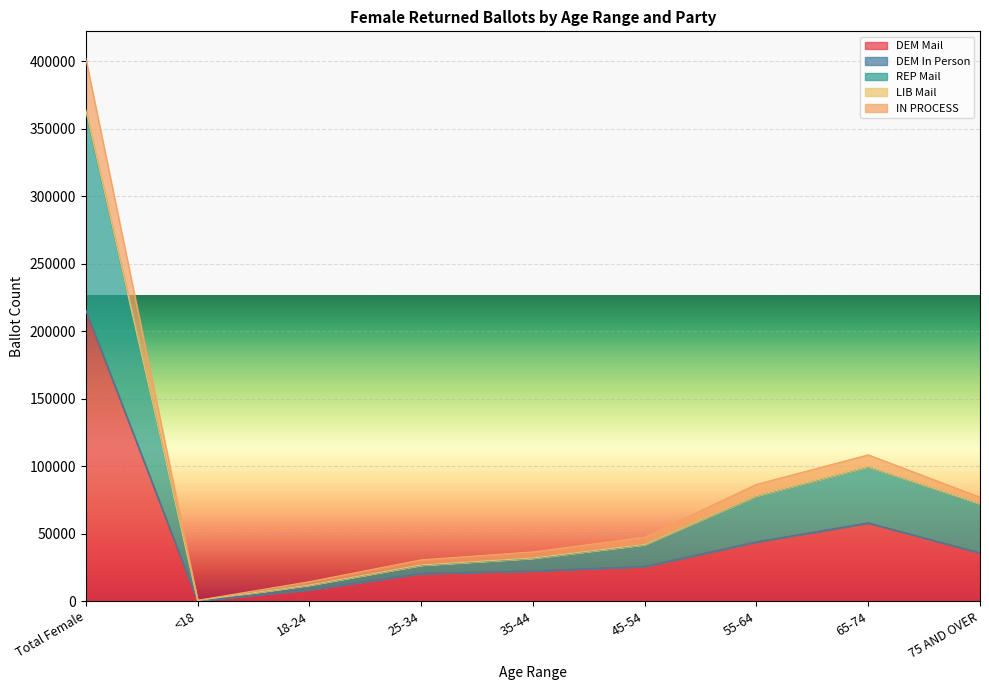

Between Total Female and 25-34, which is larger?

Total Female